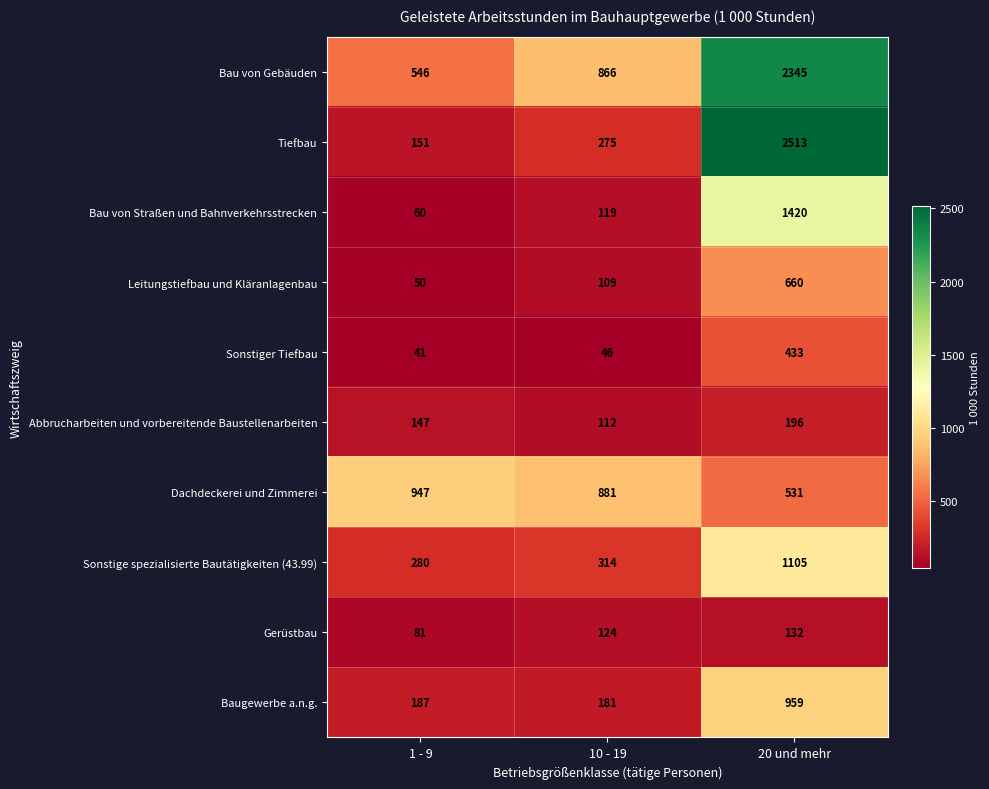

The Dachdeckerei und Zimmerei series shows 1645 at 1 - 9. True or false?

False